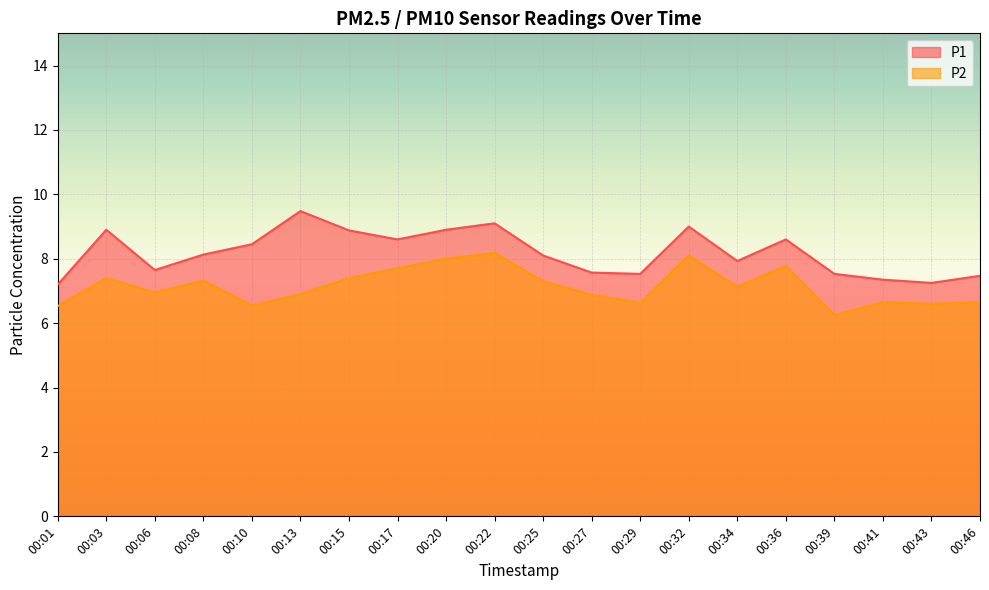

How many lines are shown in the chart?

2